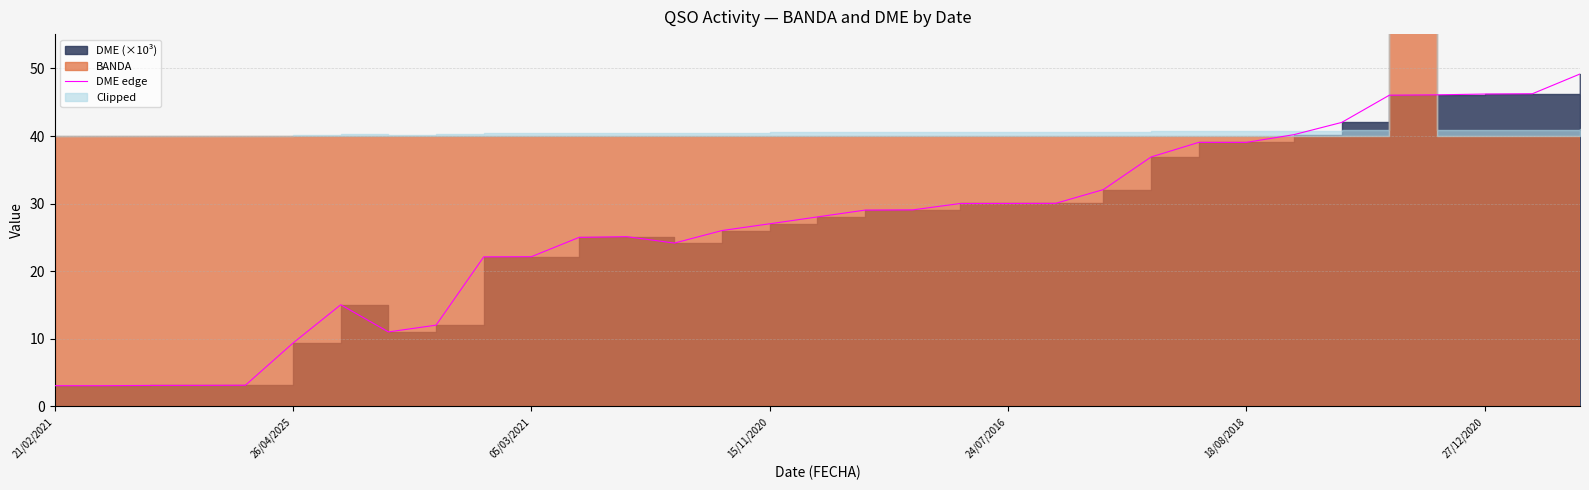

How many values exceed 28?

17